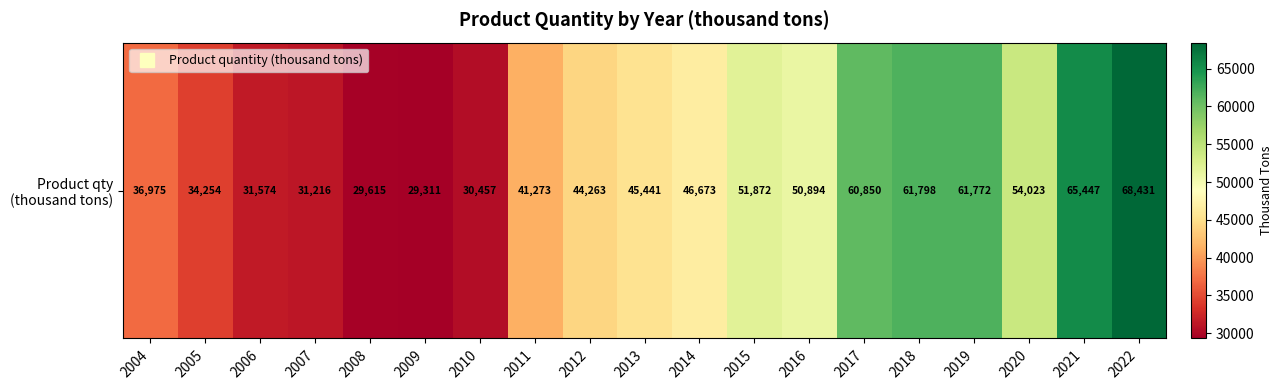

Rank the categories by value from highest to lowest.

2022, 2021, 2018, 2019, 2017, 2020, 2015, 2016, 2014, 2013, 2012, 2011, 2004, 2005, 2006, 2007, 2010, 2008, 2009